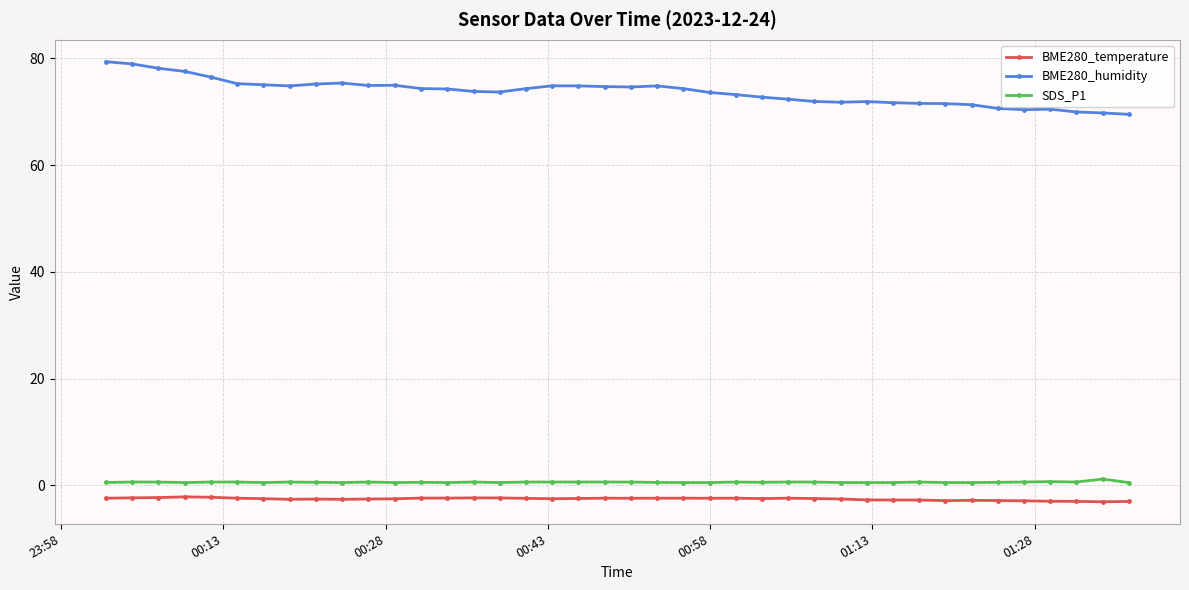

Which series has the largest total across all categories?

BME280_humidity